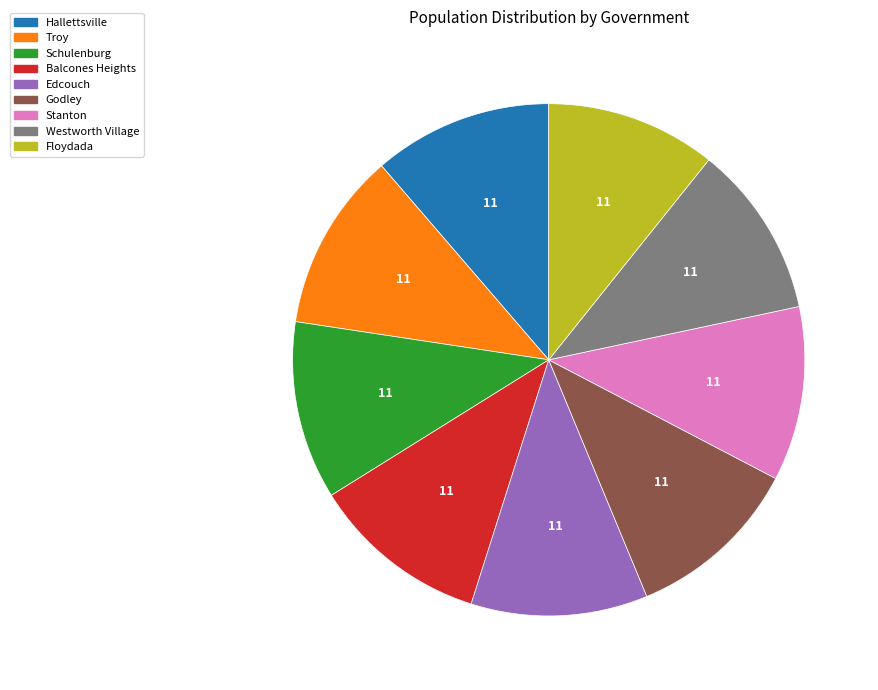

Is Floydada the majority of the pie?

No